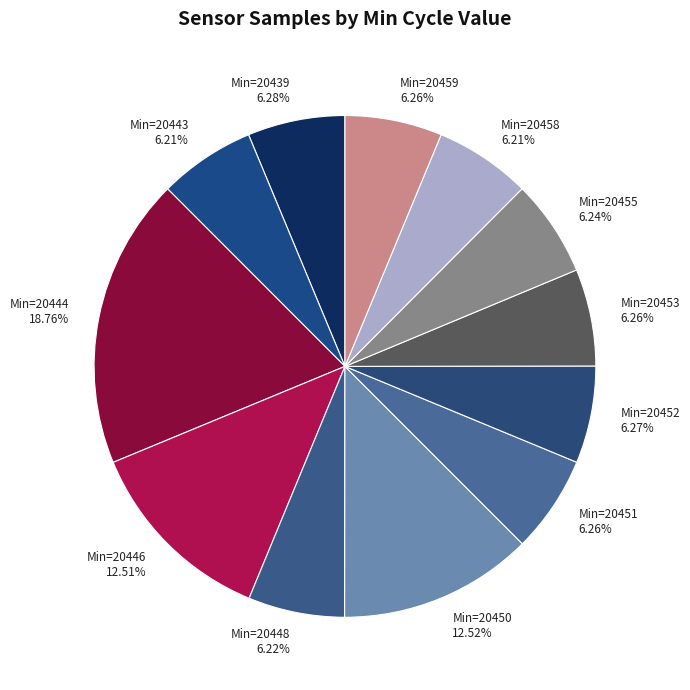

How many slices are in this pie chart?

12